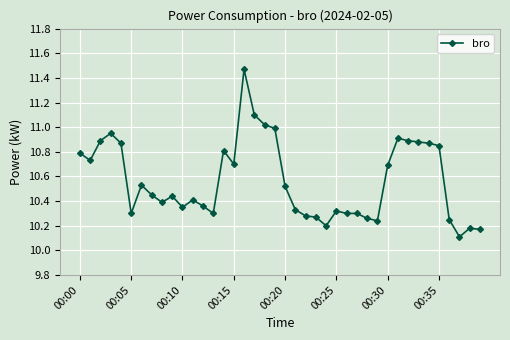

How many categories are shown in the chart?

40